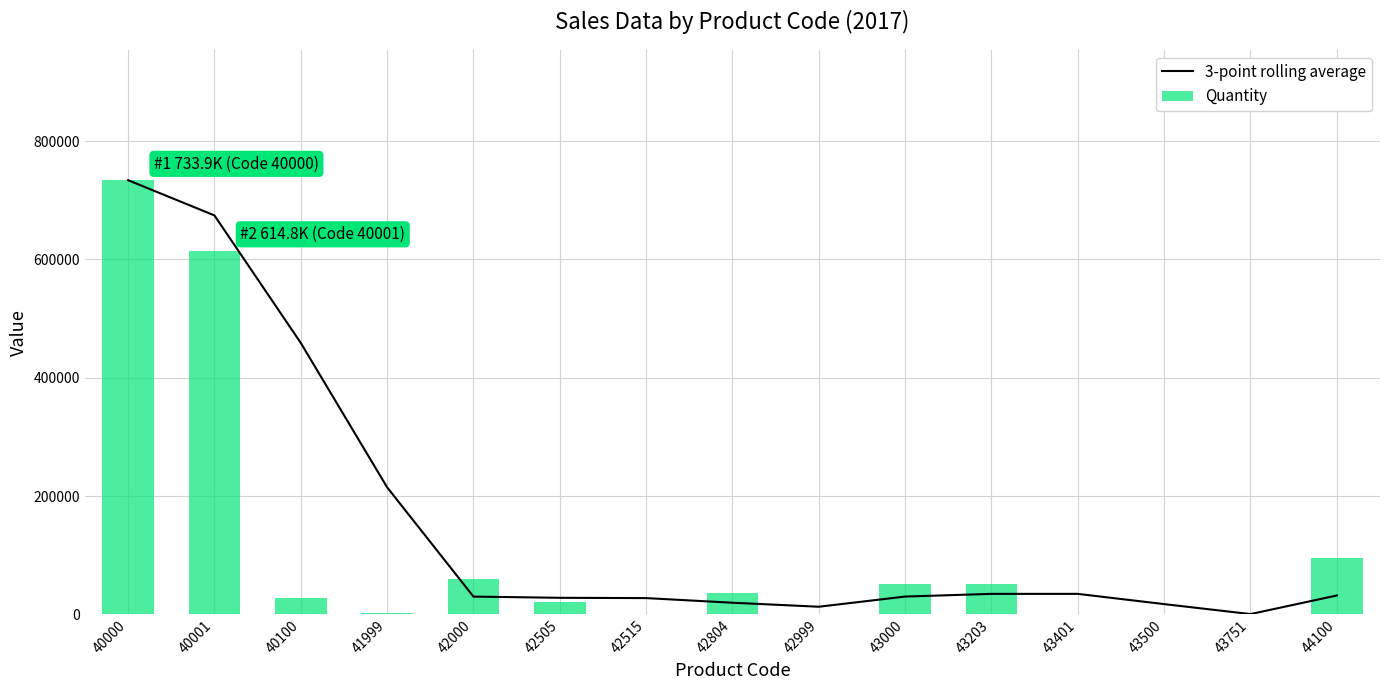

What is the difference between the maximum and minimum values in the Quantity series?

733848.0